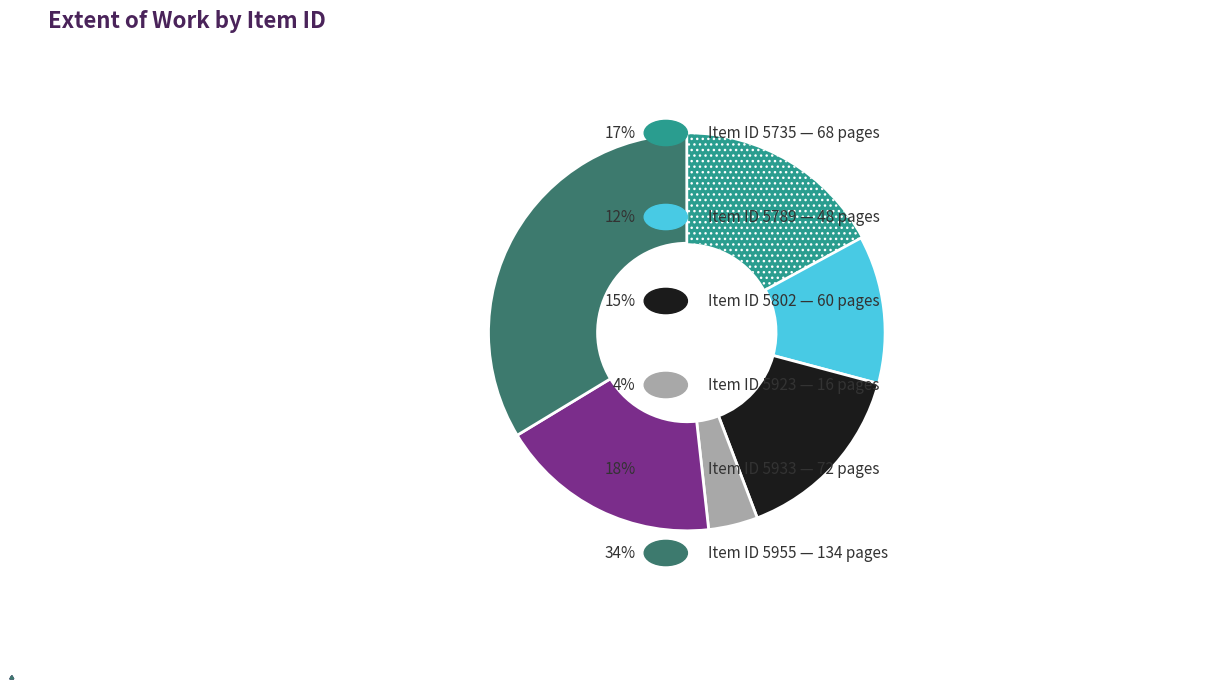

Does any single category account for the majority?

No